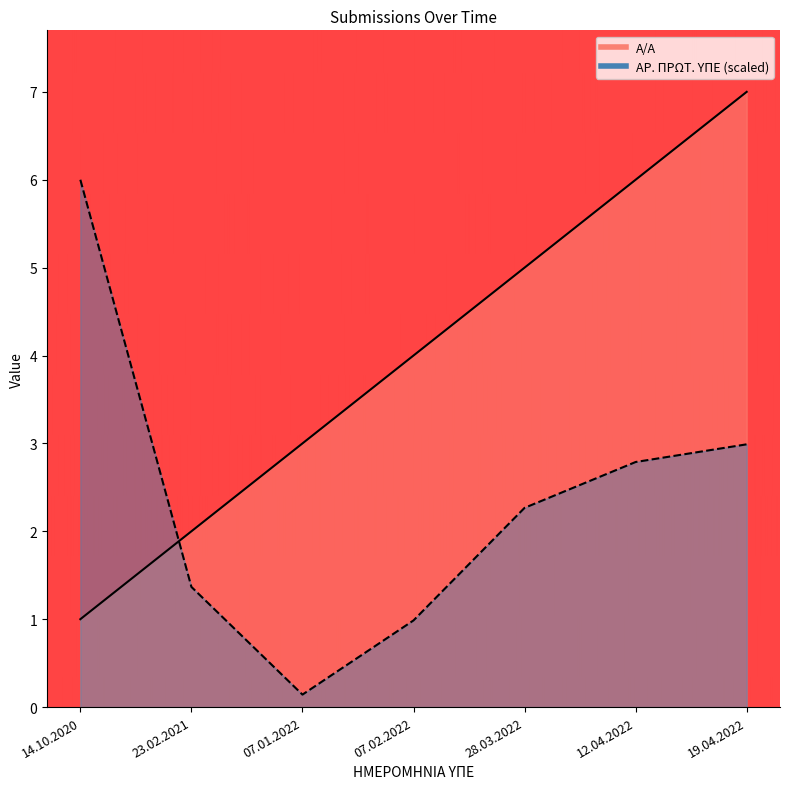

Does the chart display data point markers on the line(s)?

No